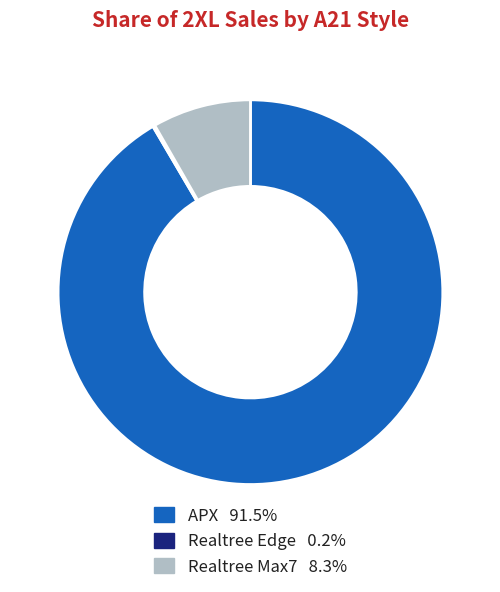

Is the sum of Realtree Max7 8.3% and APX 91.5% greater than half?

Yes